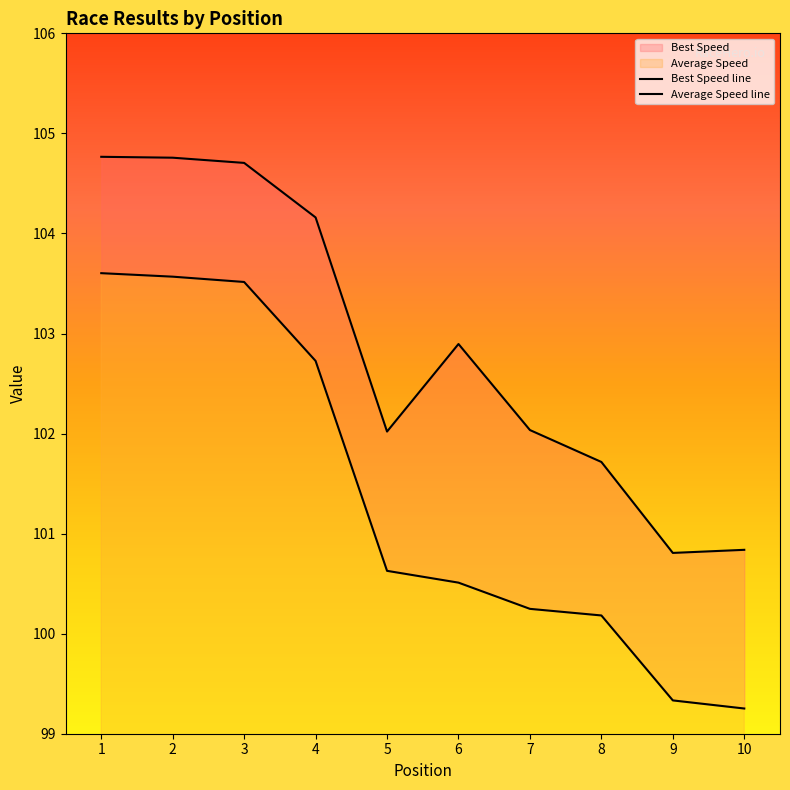

True or false: Best Lap time has a value of 188.3 at 2.

False